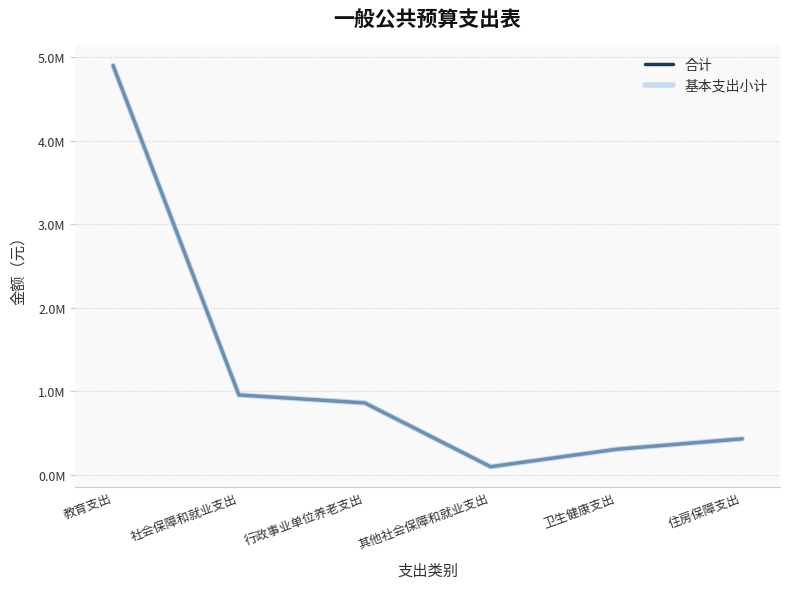

At which label does 基本支出小计 first exceed 859939?

教育支出